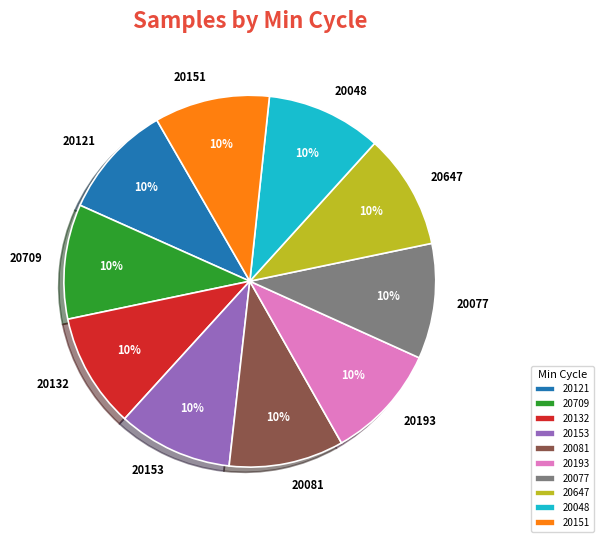

True or false: 20077 accounts for 10% of the total.

True